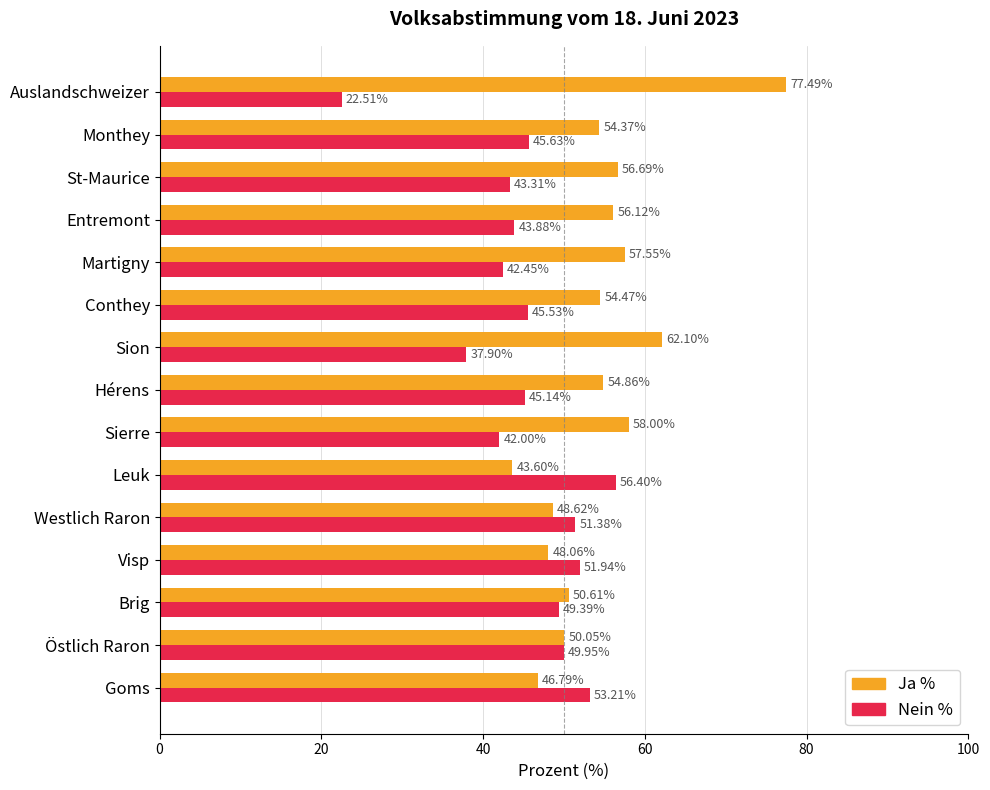

How many categories are shown in the chart?

15